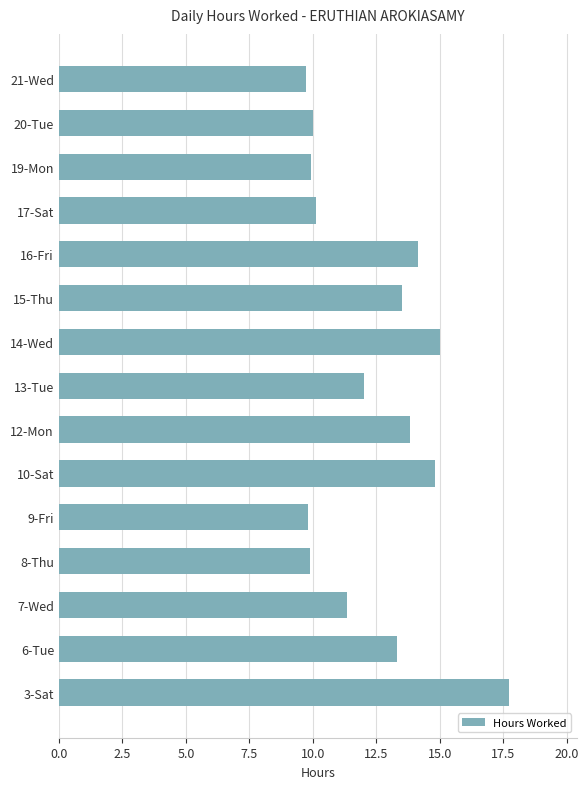

Which has a higher value, 7-Wed or 15-Thu?

15-Thu